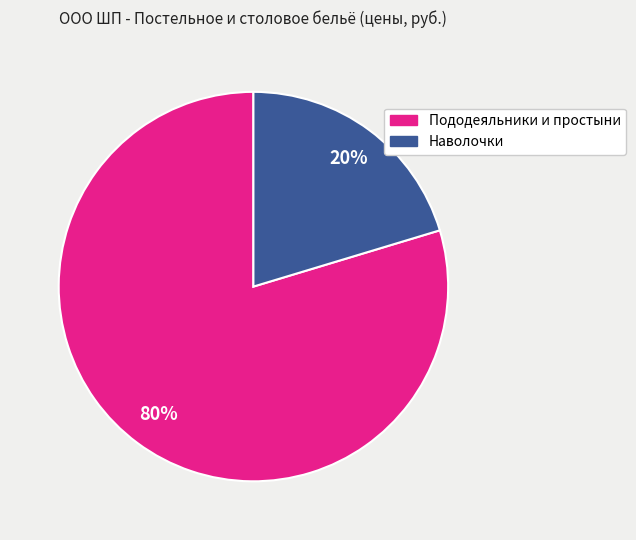

Is there any slice that represents more than half of the pie?

Yes